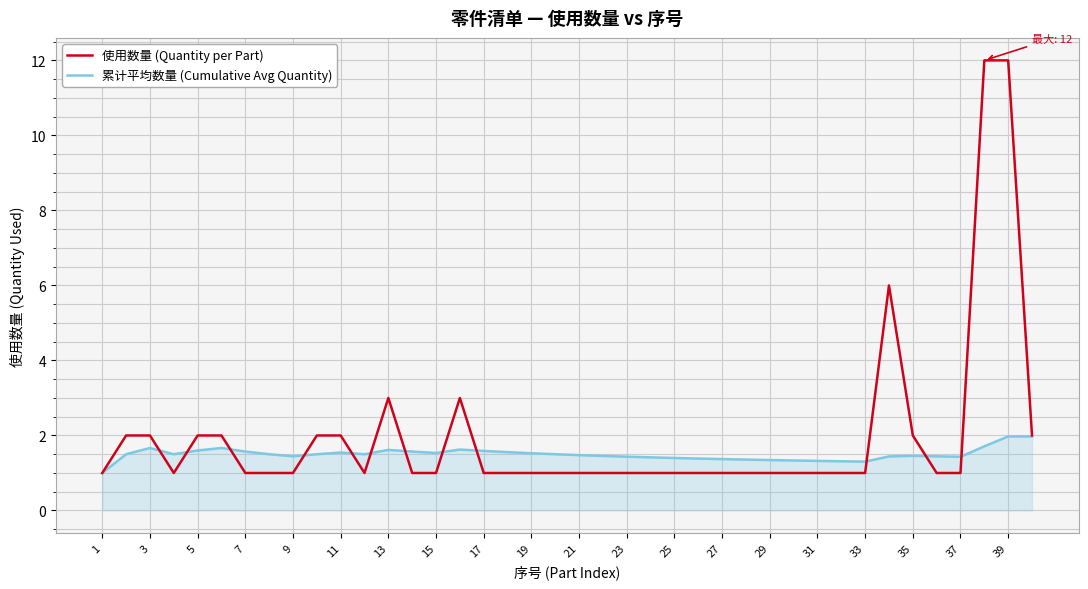

List the series in order of their peak value, lowest first.

累计平均数量 (Cumulative Avg Quantity), 使用数量 (Quantity per Part)